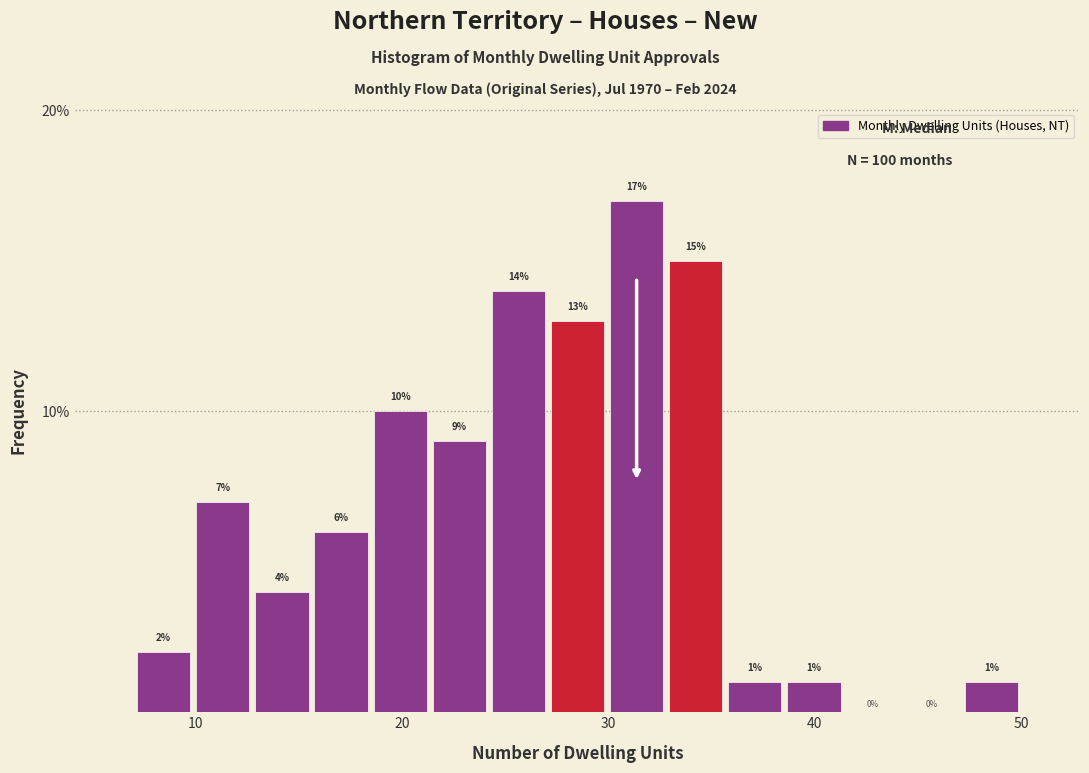

Read against the x-axis, roughly where is the centre of the tallest bar?

31